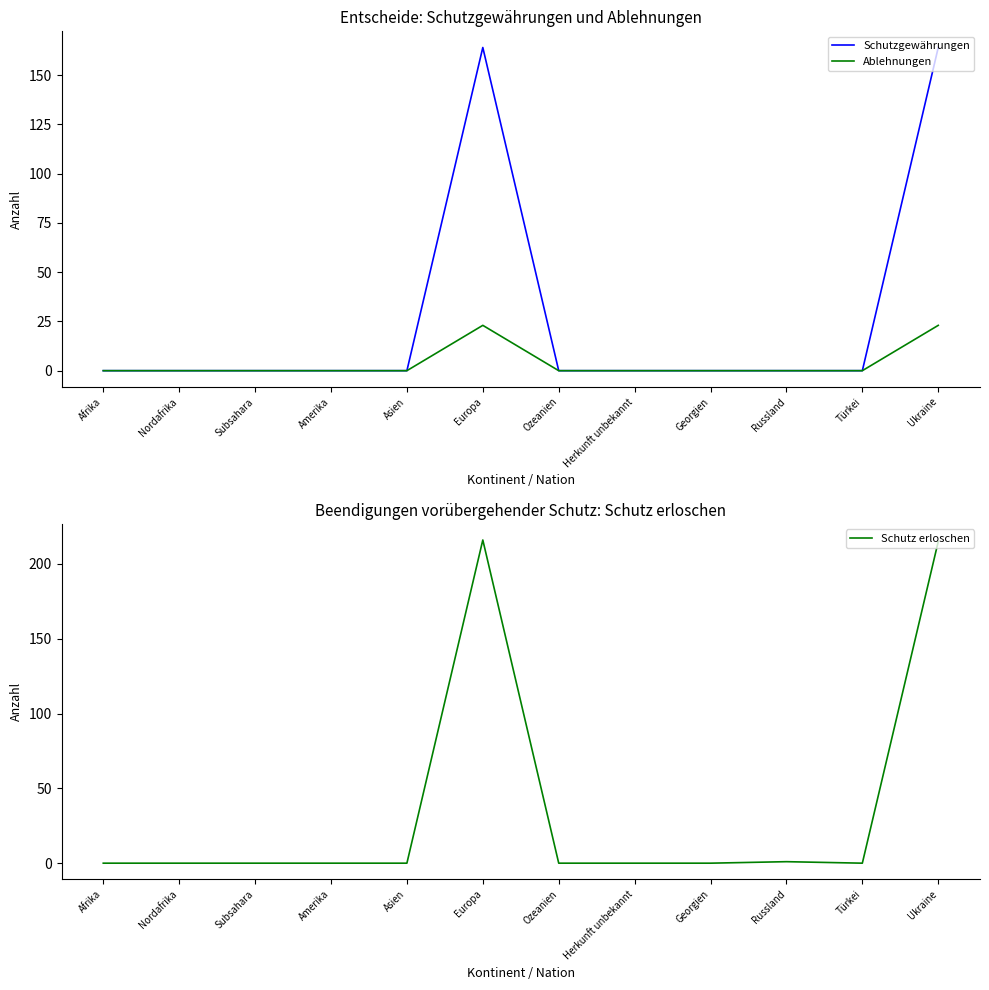

How many lines are shown in the chart?

3